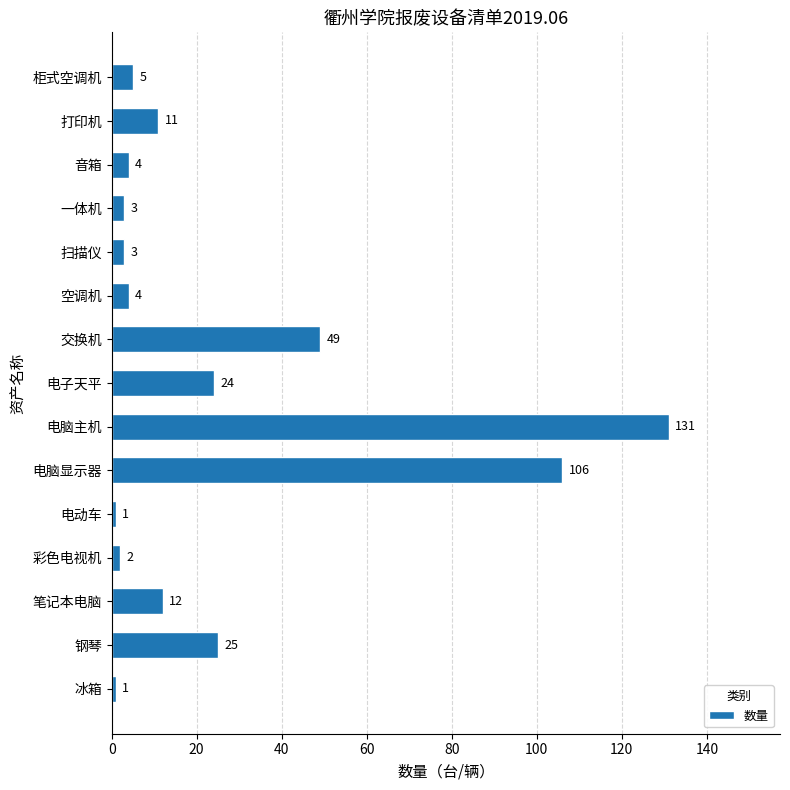

What is the smallest value displayed?

1